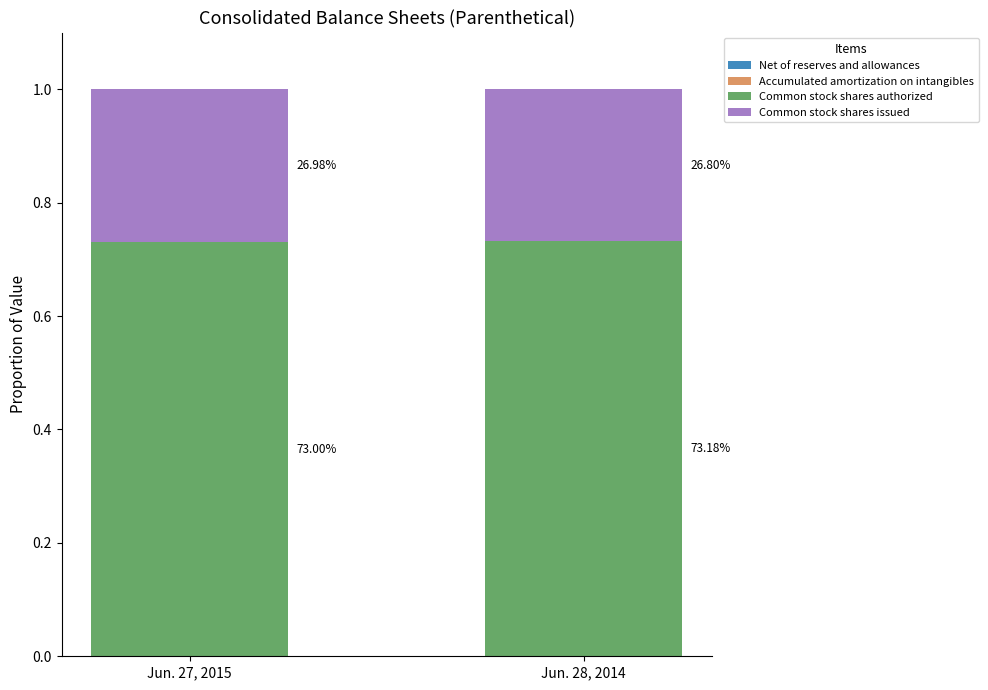

The value of Common stock shares issued at Jun. 27, 2015 is 0.1. True or false?

False